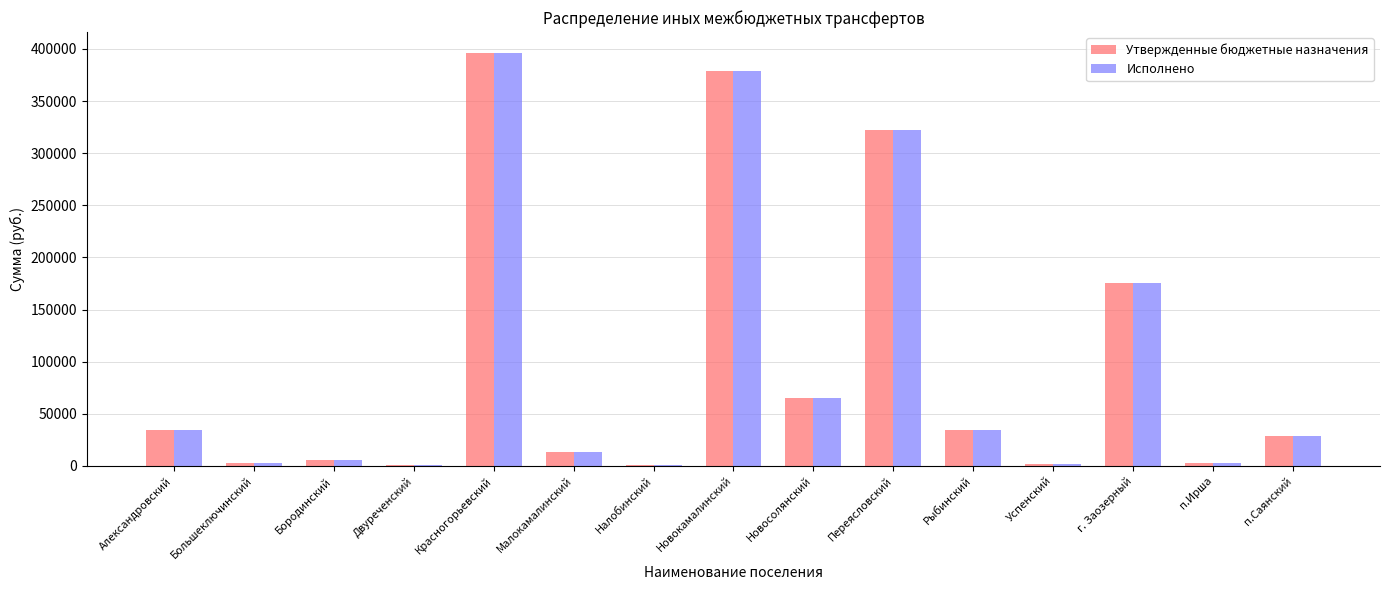

What is the highest value of the Утвержденные бюджетные назначения series?

396400